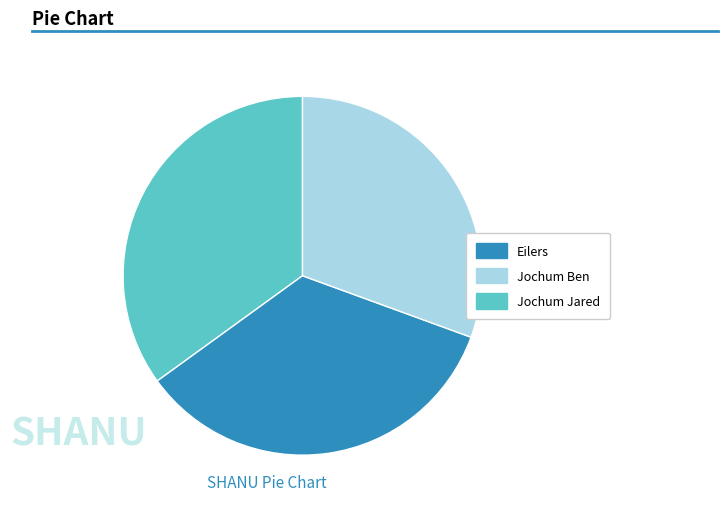

Which slice is the smallest?

Jochum Jared